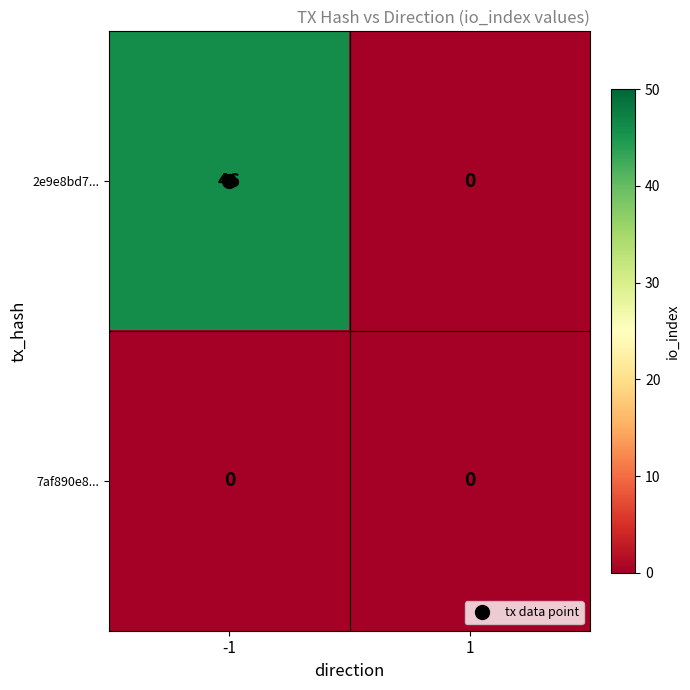

At how many categories does at least one series exceed 45?

1